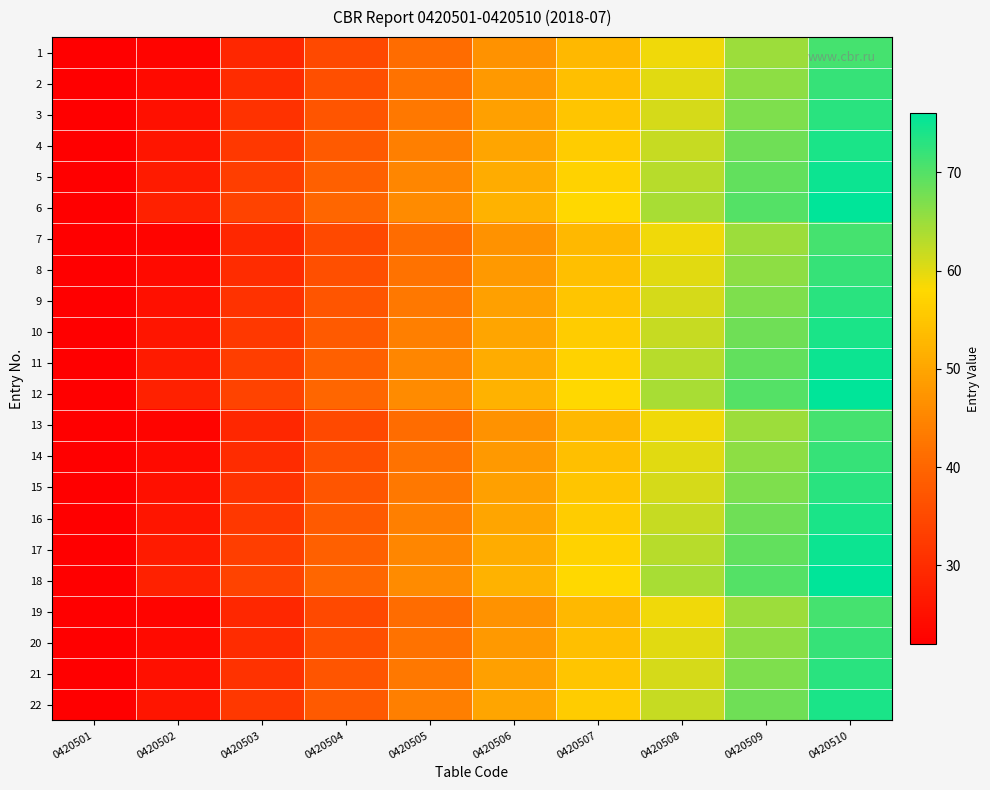

Count the number of categories in the chart.

10